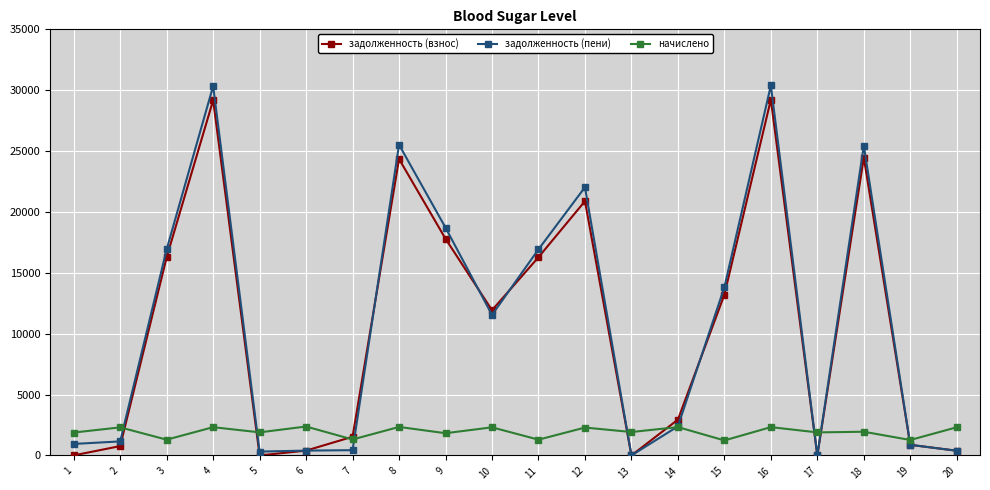

Which series changed the most between 4 and 6?

задолженность (пени)